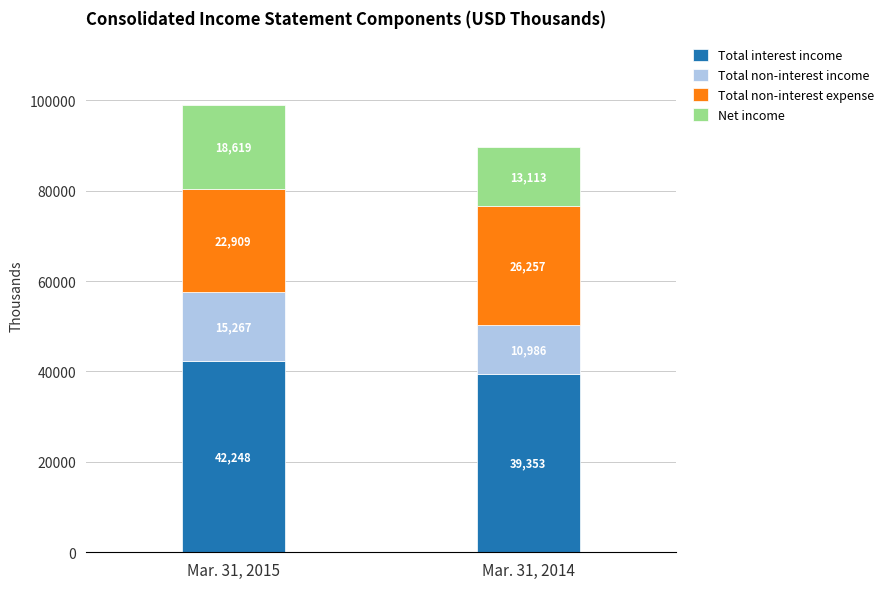

What is the maximum value for Total interest income?

42248